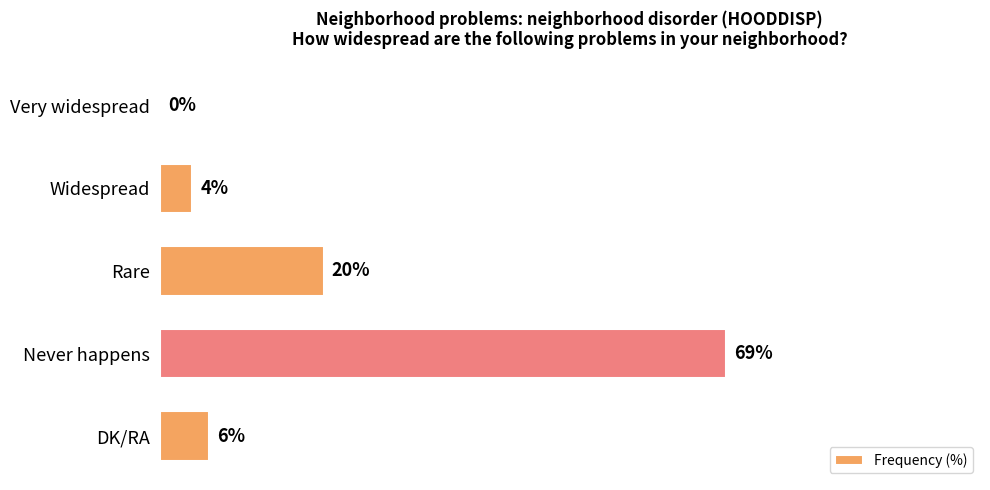

Between Rare and DK/RA, which is larger?

Rare